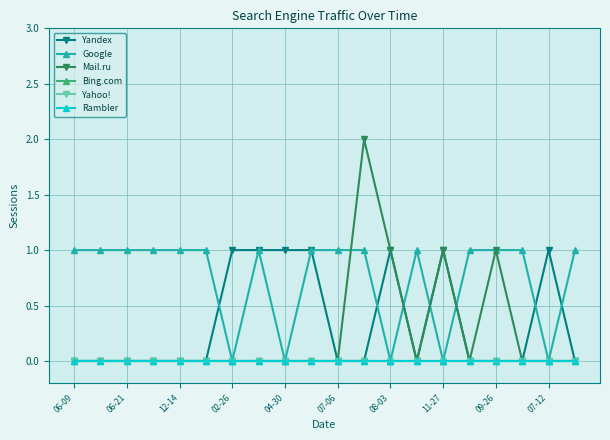

Rank the series by their maximum value, from highest to lowest.

Mail.ru, Yandex, Google, Bing.com, Yahoo!, Rambler